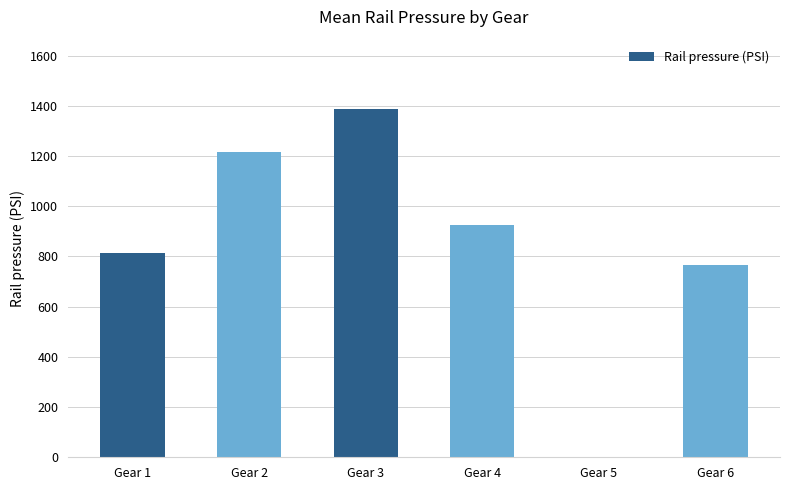

How many data points are above 924?

3